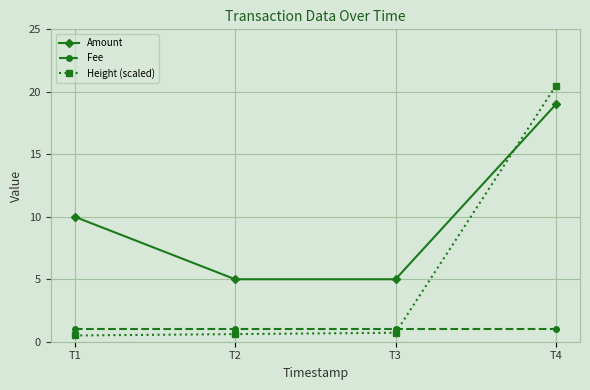

Which series has the largest range (max minus min)?

Height (scaled)